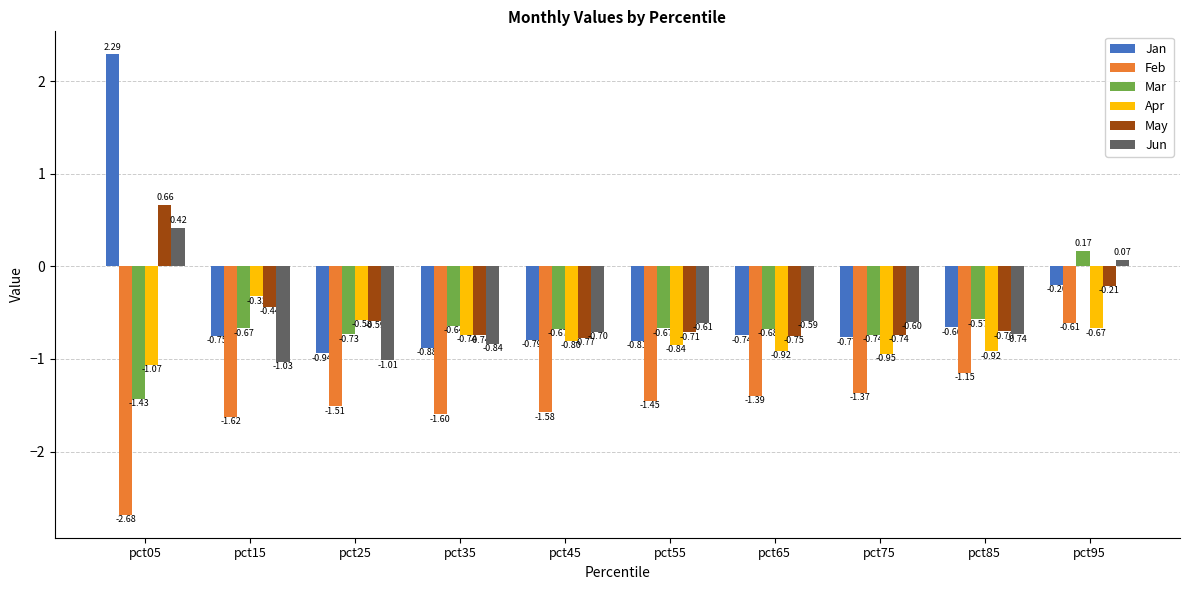

List the labels in order of Jan value, largest first.

pct05, pct95, pct85, pct65, pct15, pct75, pct45, pct55, pct35, pct25